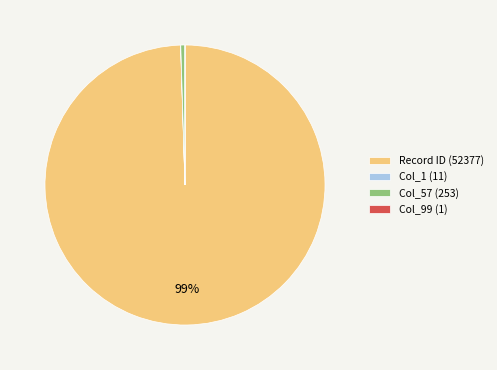

Which category has the biggest portion of the pie?

Record ID (52377)